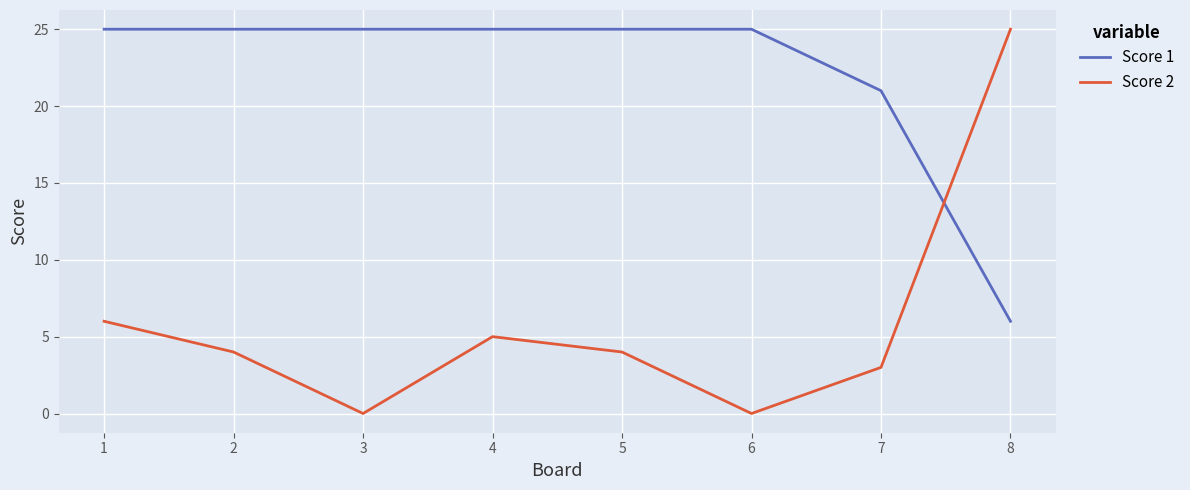

Which series ends up on top after the final intersection of Score 2 and Score 1?

Score 2